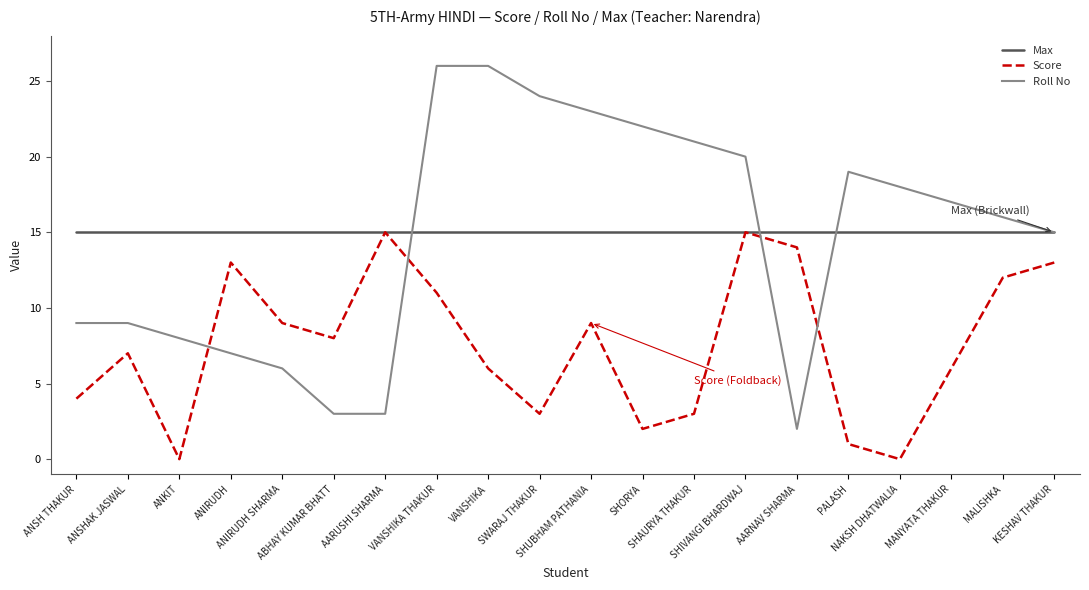

Where do Roll No and Score first cross each other?

ANKIT and ANIRUDH